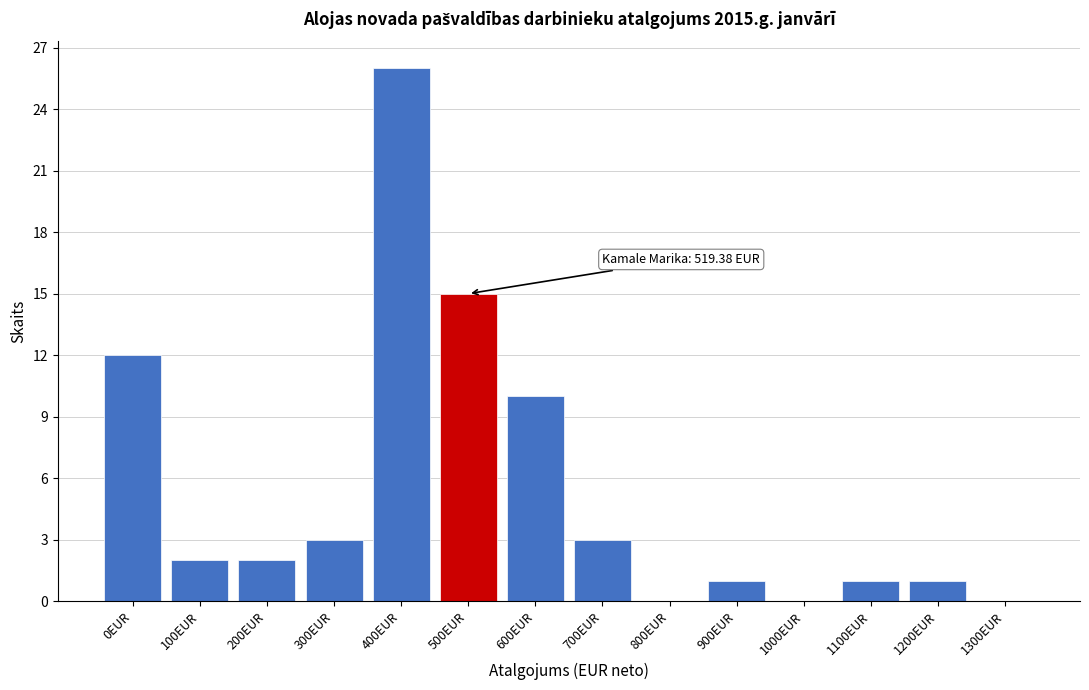

Reading right to left, transcribe all the data shown in this chart.

1300EUR=0	1200EUR=1	1100EUR=1	1000EUR=0	900EUR=1	800EUR=0	700EUR=3	600EUR=10	500EUR=15	400EUR=26	300EUR=3	200EUR=2	100EUR=2	0EUR=12